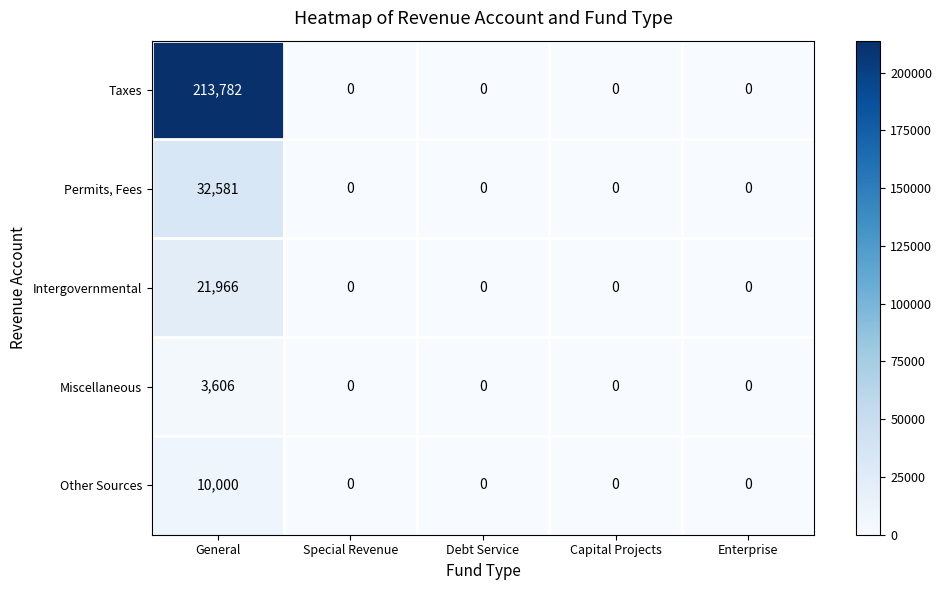

Is the value of Intergovernmental at General greater than the value of Miscellaneous at Capital Projects?

Yes